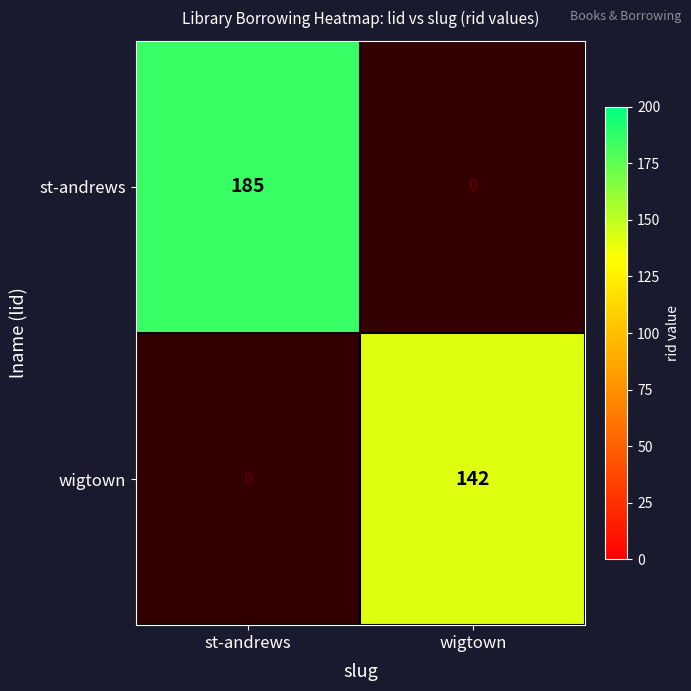

The value of st-andrews at st-andrews is 185. True or false?

True